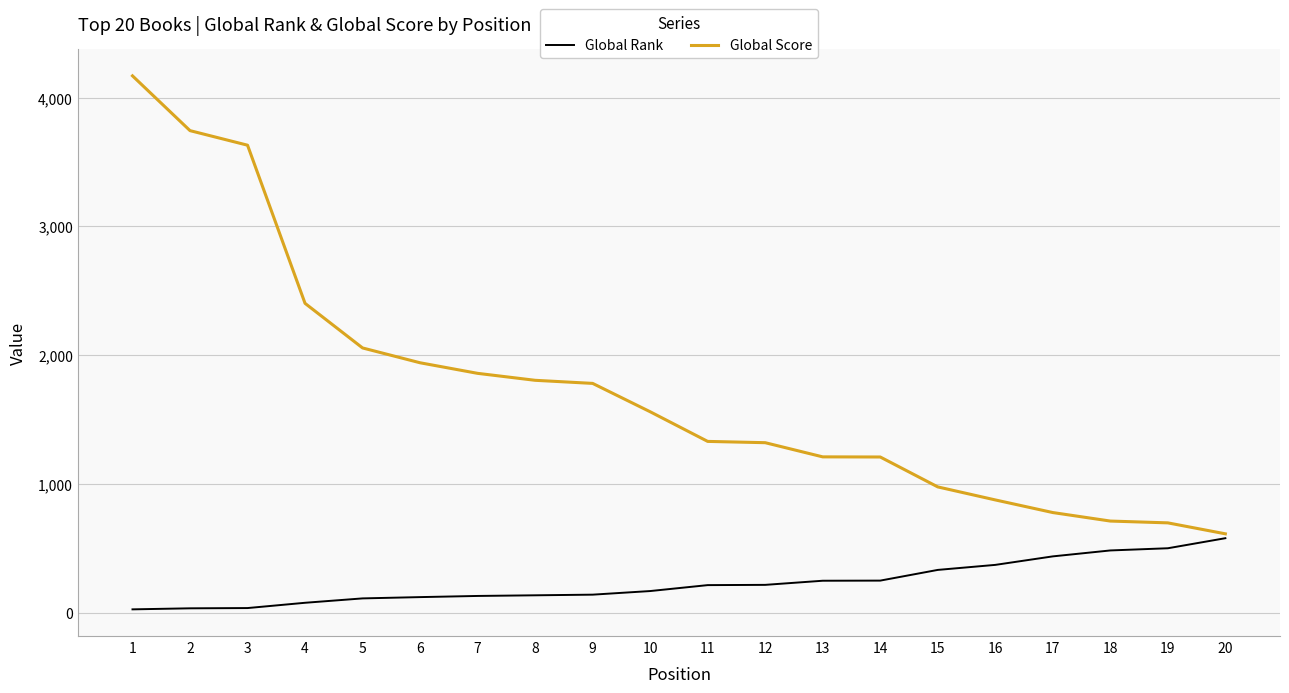

List the series in order of their peak value, highest first.

Global Score, Global Rank